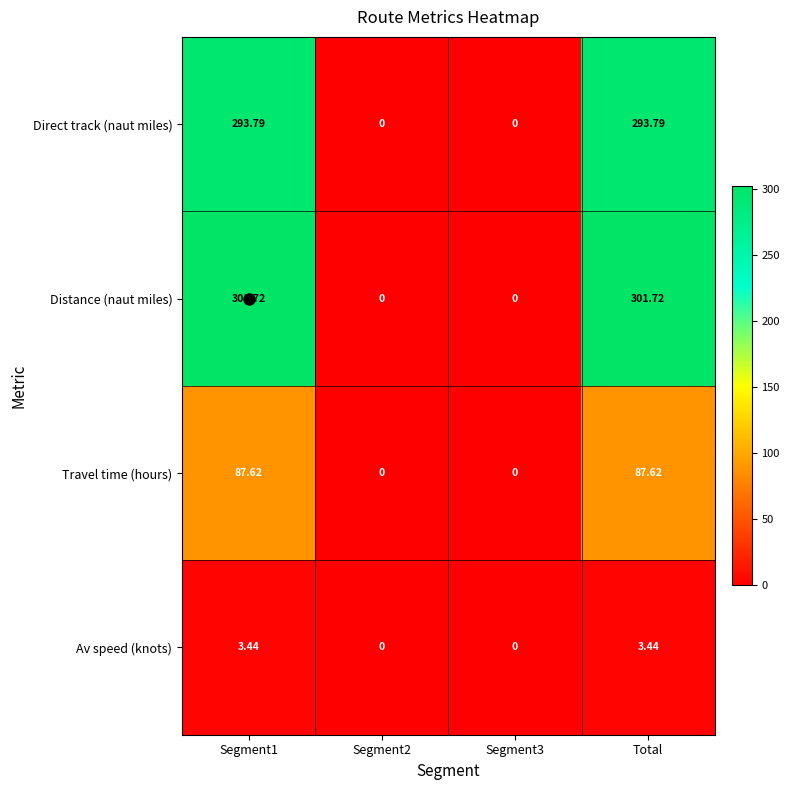

Which series has the largest total across all categories?

Distance (naut miles)